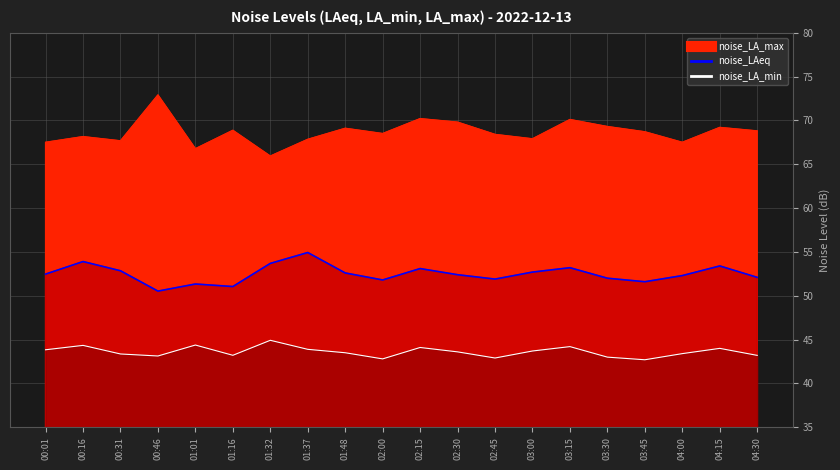

Reading right to left, transcribe all the data shown in this chart.

noise_LA_max: 04:30=68.8	04:15=69.2	04:00=67.5	03:45=68.7	03:30=69.3	03:15=70.1	03:00=67.9	02:45=68.4	02:30=69.8	02:15=70.2	02:00=68.5	01:48=69.1	01:37=67.8	01:32=65.9	01:16=68.9	01:01=66.8	00:46=72.9	00:31=67.7	00:16=68.2	00:01=67.5
noise_LAeq: 04:30=52.1	04:15=53.4	04:00=52.3	03:45=51.6	03:30=52.0	03:15=53.2	03:00=52.7	02:45=51.9	02:30=52.4	02:15=53.1	02:00=51.8	01:48=52.6	01:37=54.9	01:32=53.7	01:16=51.0	01:01=51.3	00:46=50.5	00:31=52.9	00:16=53.9	00:01=52.5
noise_LA_min: 04:30=43.2	04:15=44.0	04:00=43.4	03:45=42.7	03:30=43.0	03:15=44.2	03:00=43.7	02:45=42.9	02:30=43.6	02:15=44.1	02:00=42.8	01:48=43.5	01:37=43.9	01:32=44.9	01:16=43.2	01:01=44.4	00:46=43.1	00:31=43.4	00:16=44.3	00:01=43.8